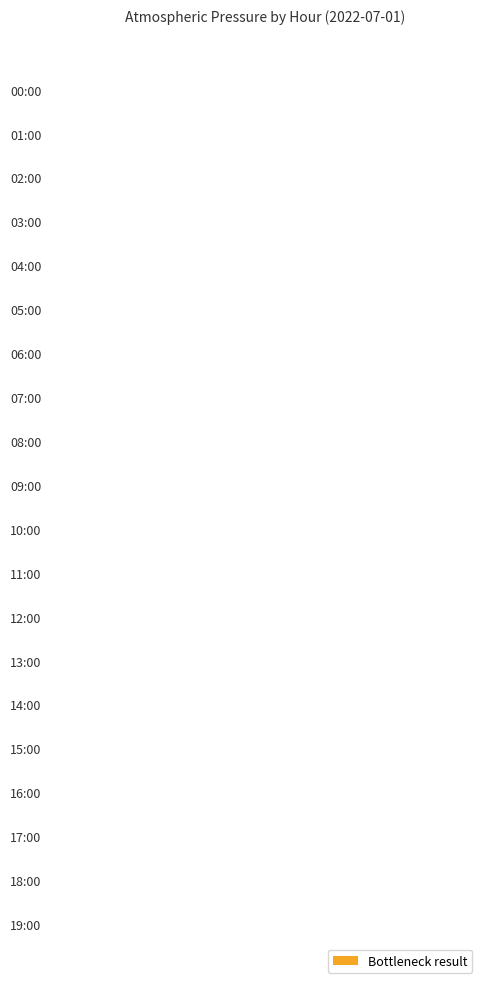

Which label corresponds to the largest value in the chart?

00:00